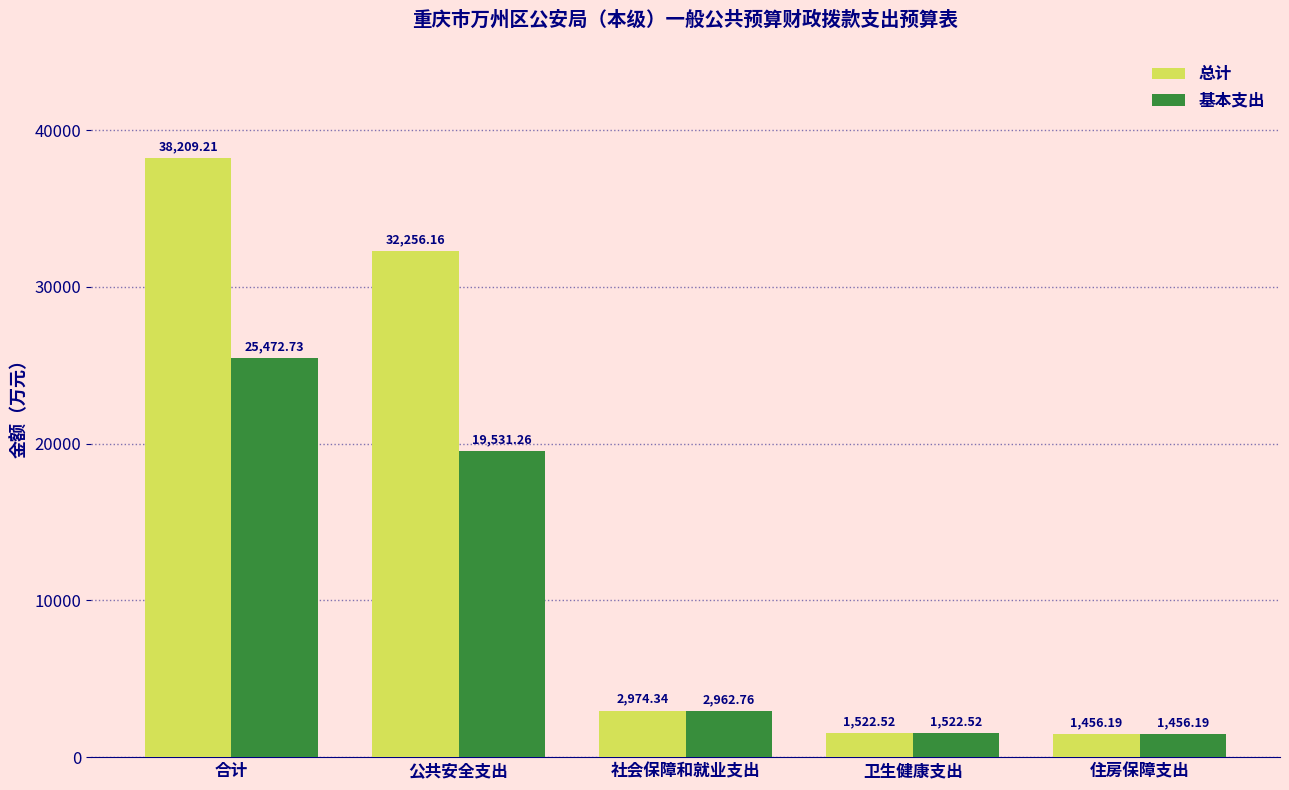

At which label does 总计 reach its minimum?

住房保障支出